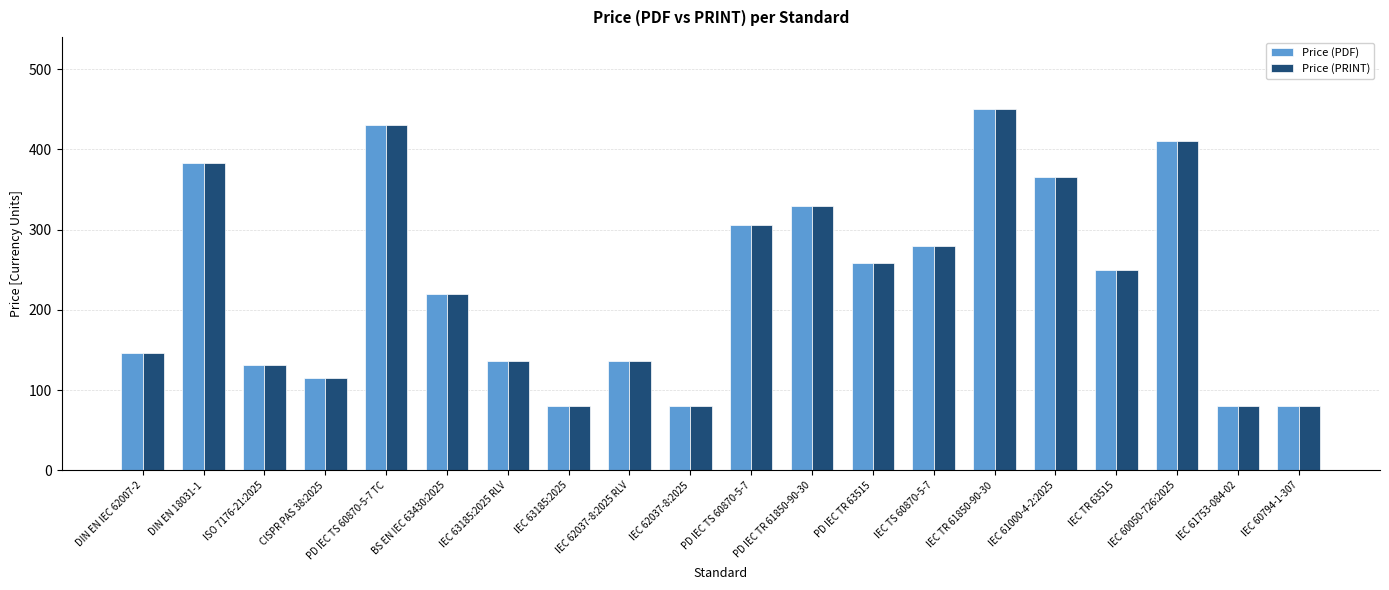

What is the total value across all series at IEC 61000-4-2:2025?

730.0